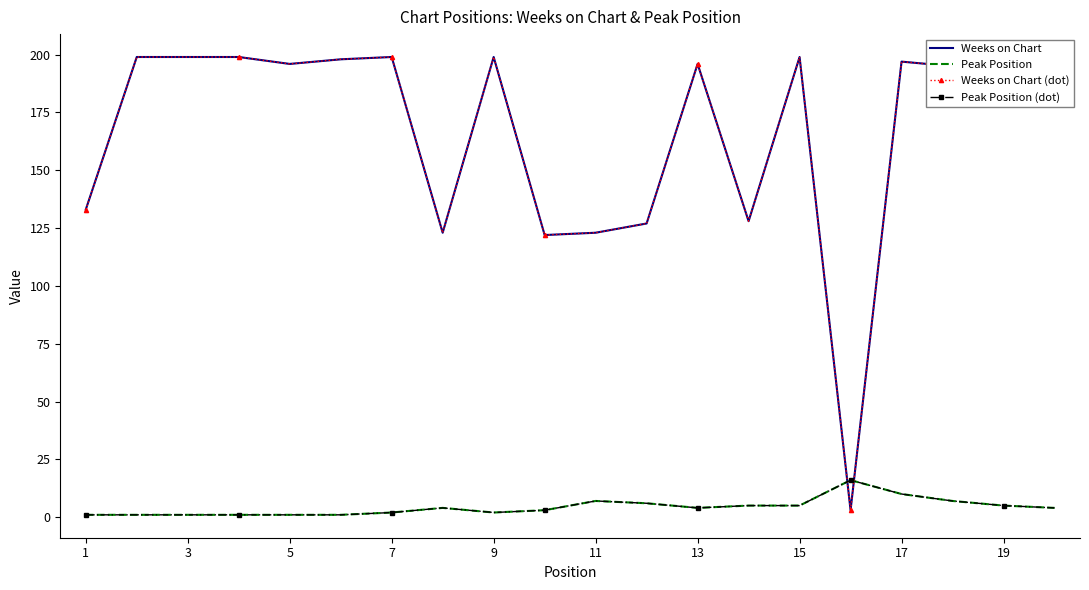

True or false: Weeks on Chart (dot) and Peak Position (dot) intersect in this chart.

True